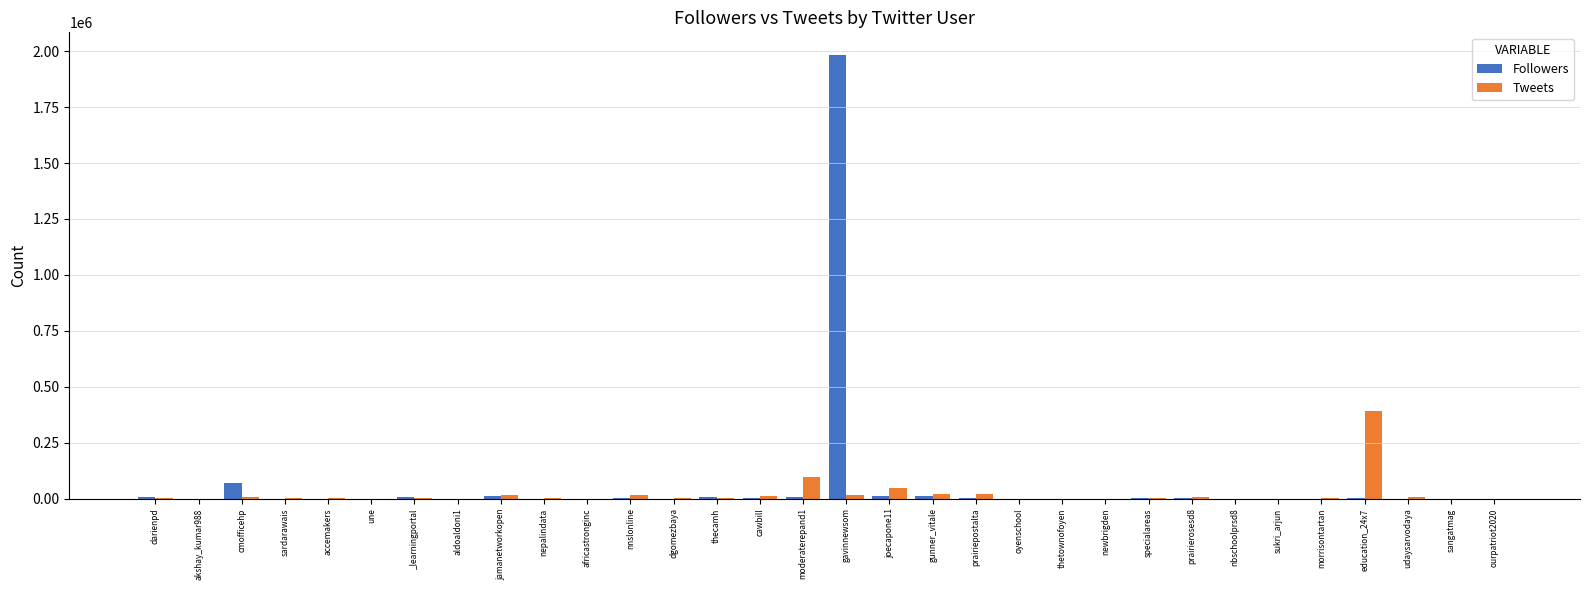

What is the average value of the Tweets series?

21286